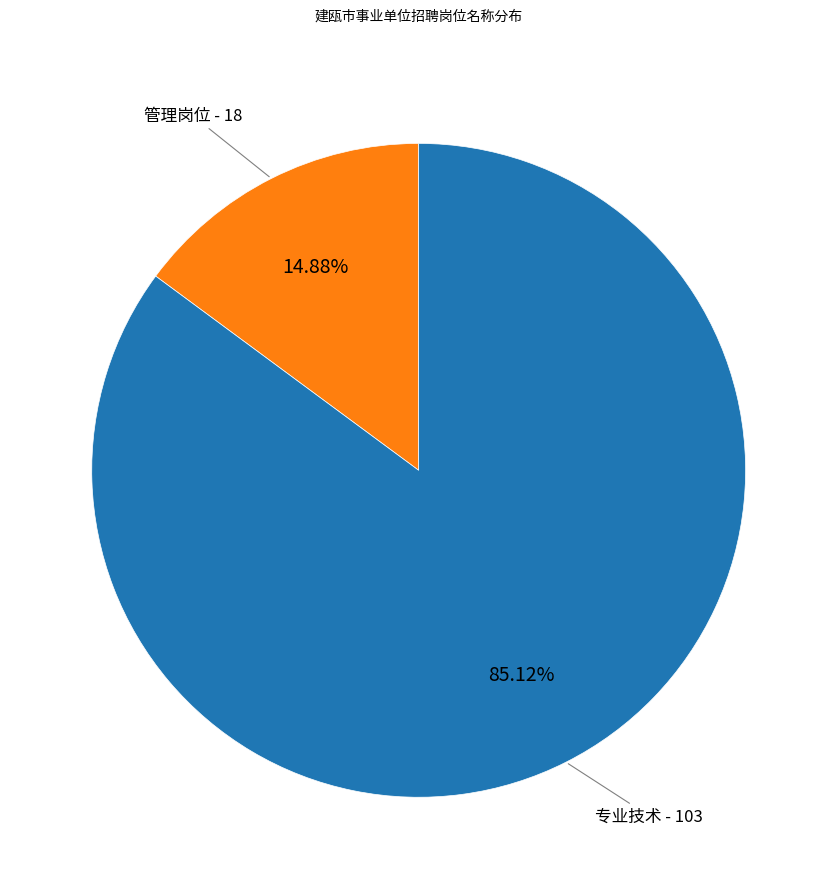

Is there any slice that represents more than half of the pie?

Yes